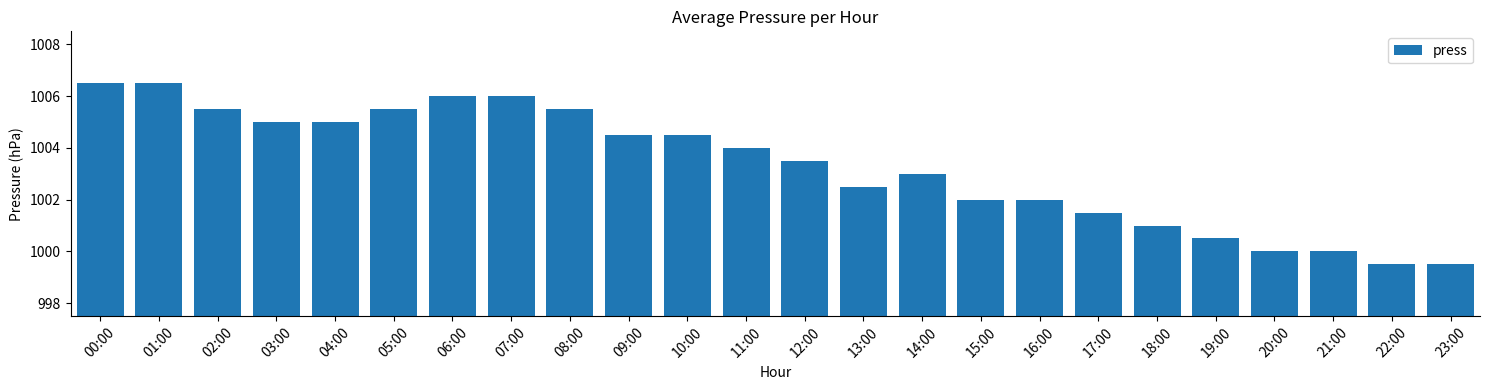

Reading left to right, list all the values displayed in this chart.

1006.5	1006.5	1005.5	1005.0	1005.0	1005.5	1006.0	1006.0	1005.5	1004.5	1004.5	1004.0	1003.5	1002.5	1003.0	1002.0	1002.0	1001.5	1001.0	1000.5	1000.0	1000.0	999.5	999.5